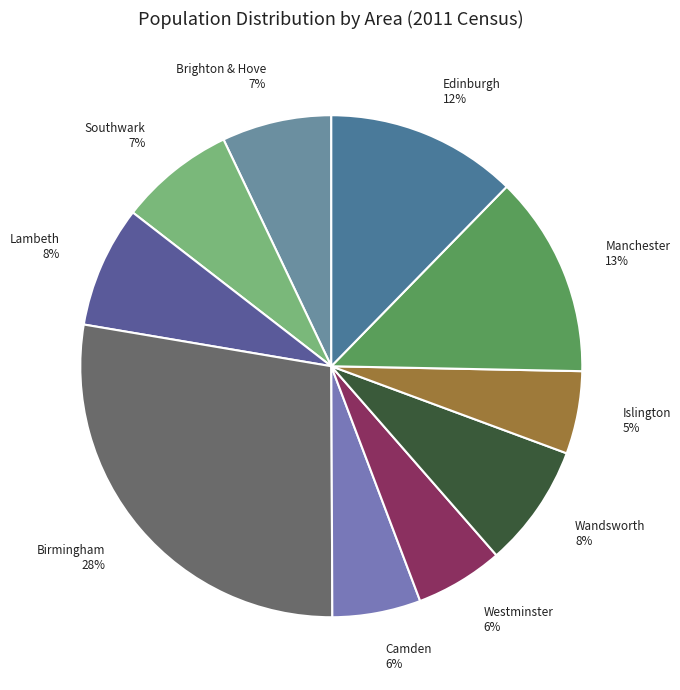

To the nearest percent, what percentage of the pie is Islington?

5%